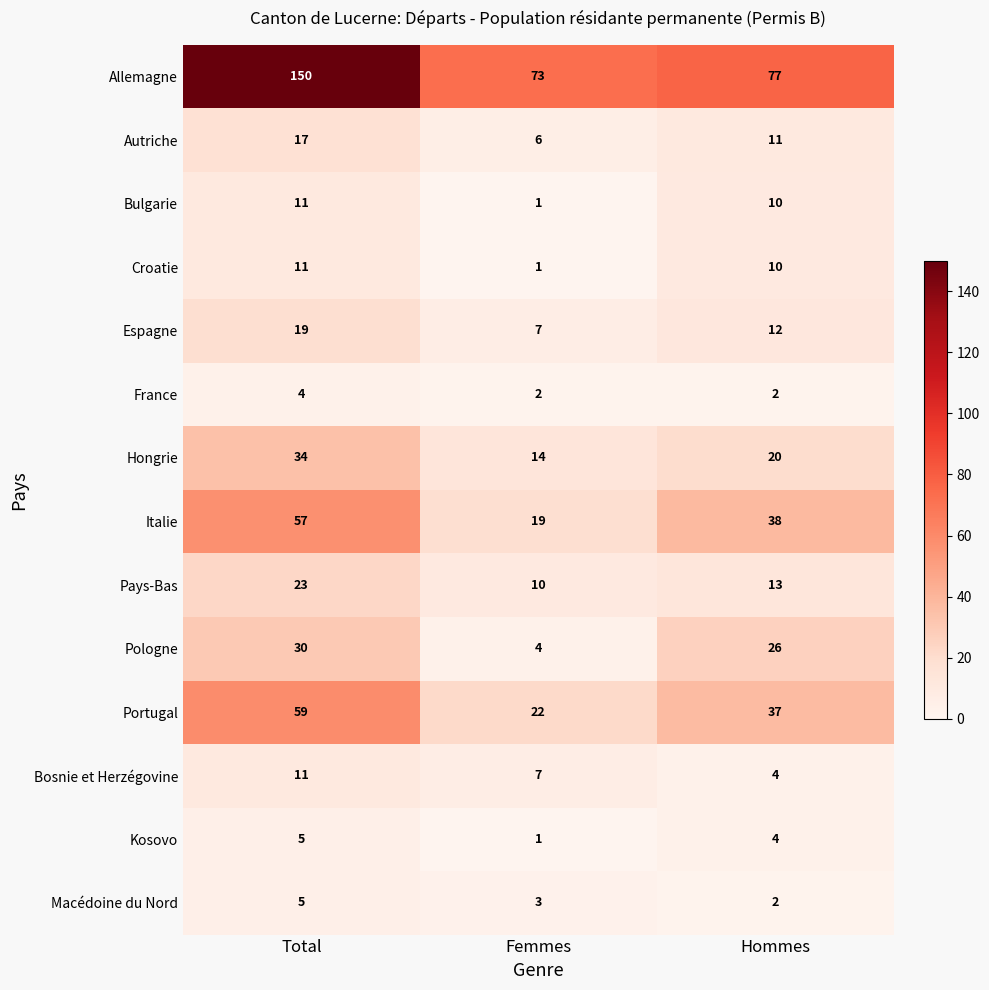

How many series are shown in this chart?

14